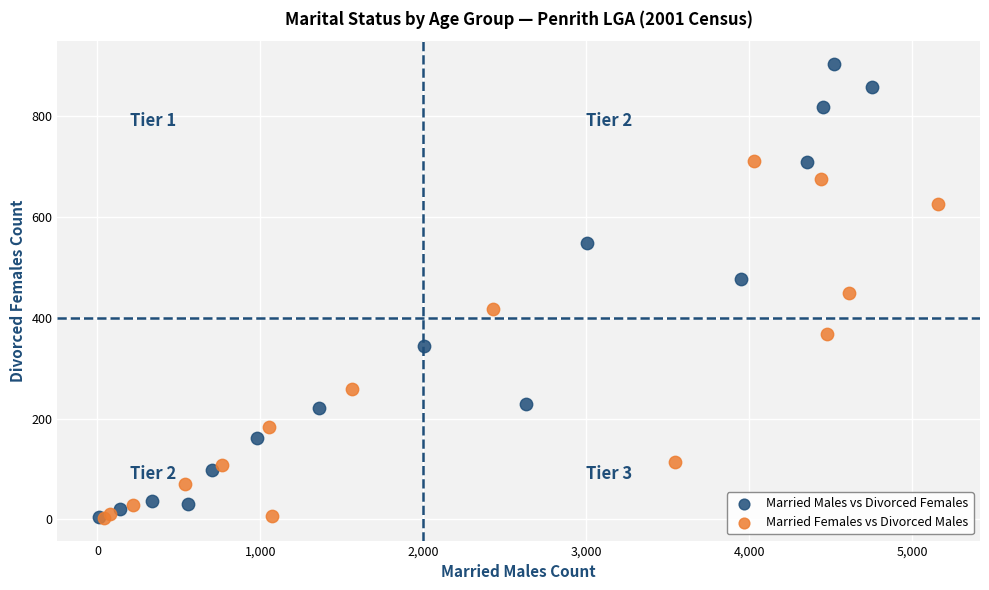

Which series reaches the maximum Y coordinate?

Married Males vs Divorced Females